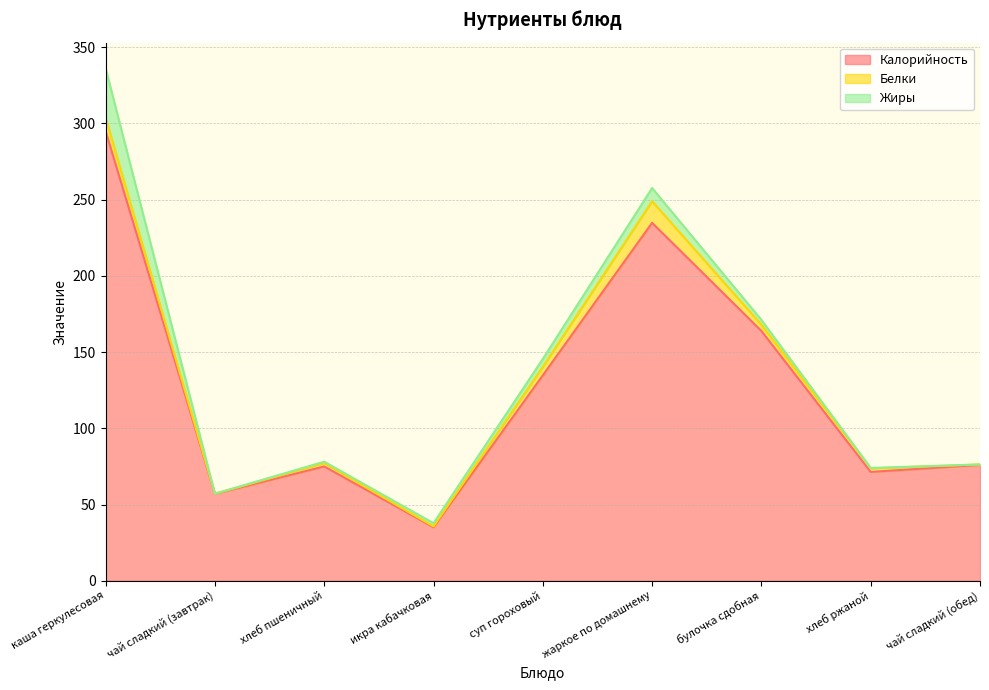

At which category does Белки reach its first local peak?

хлеб пшеничный